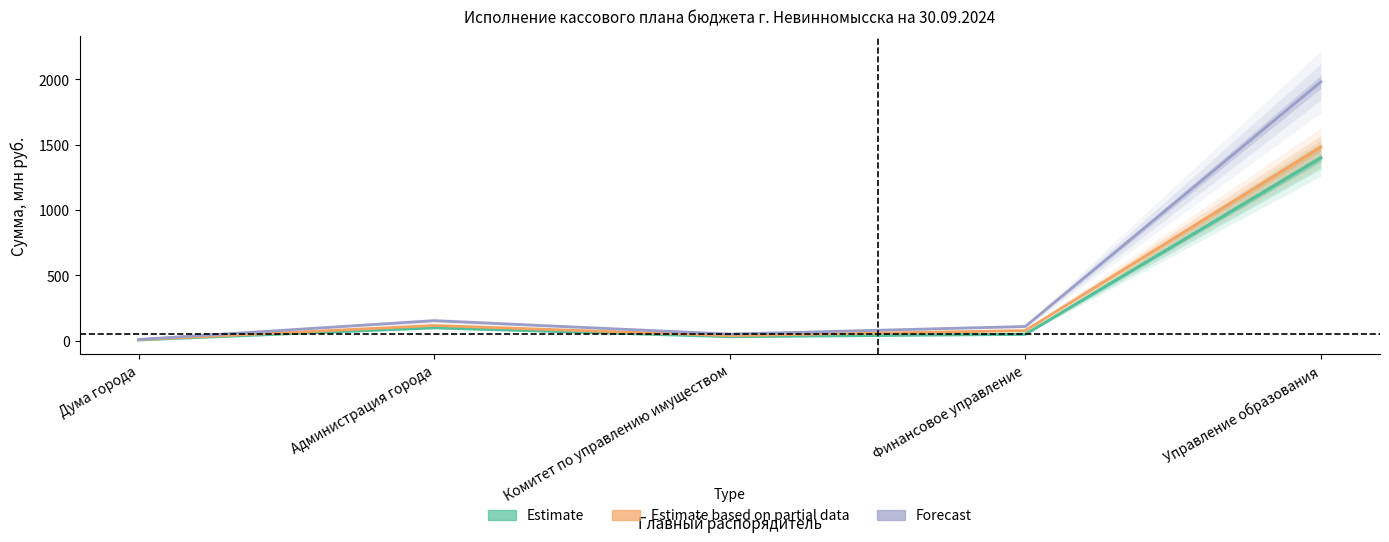

What is the difference between the second highest and minimum values in the Estimate series?

92.9